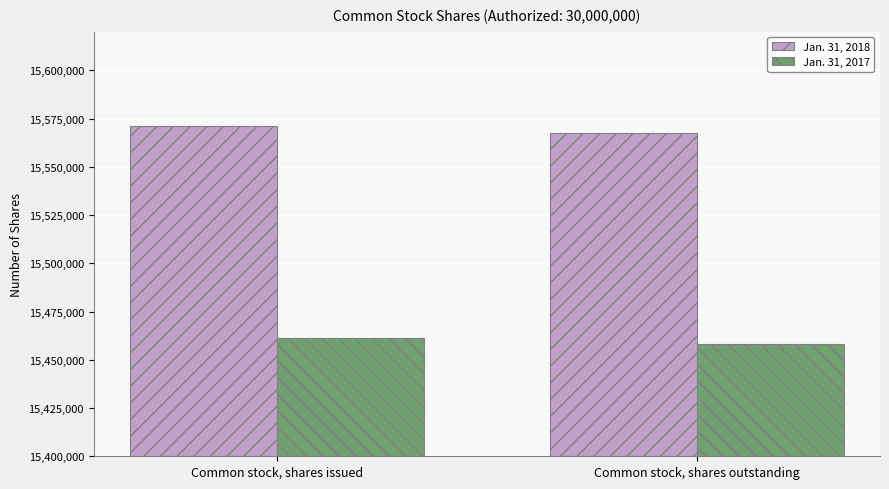

What is the greatest value displayed?

15570952